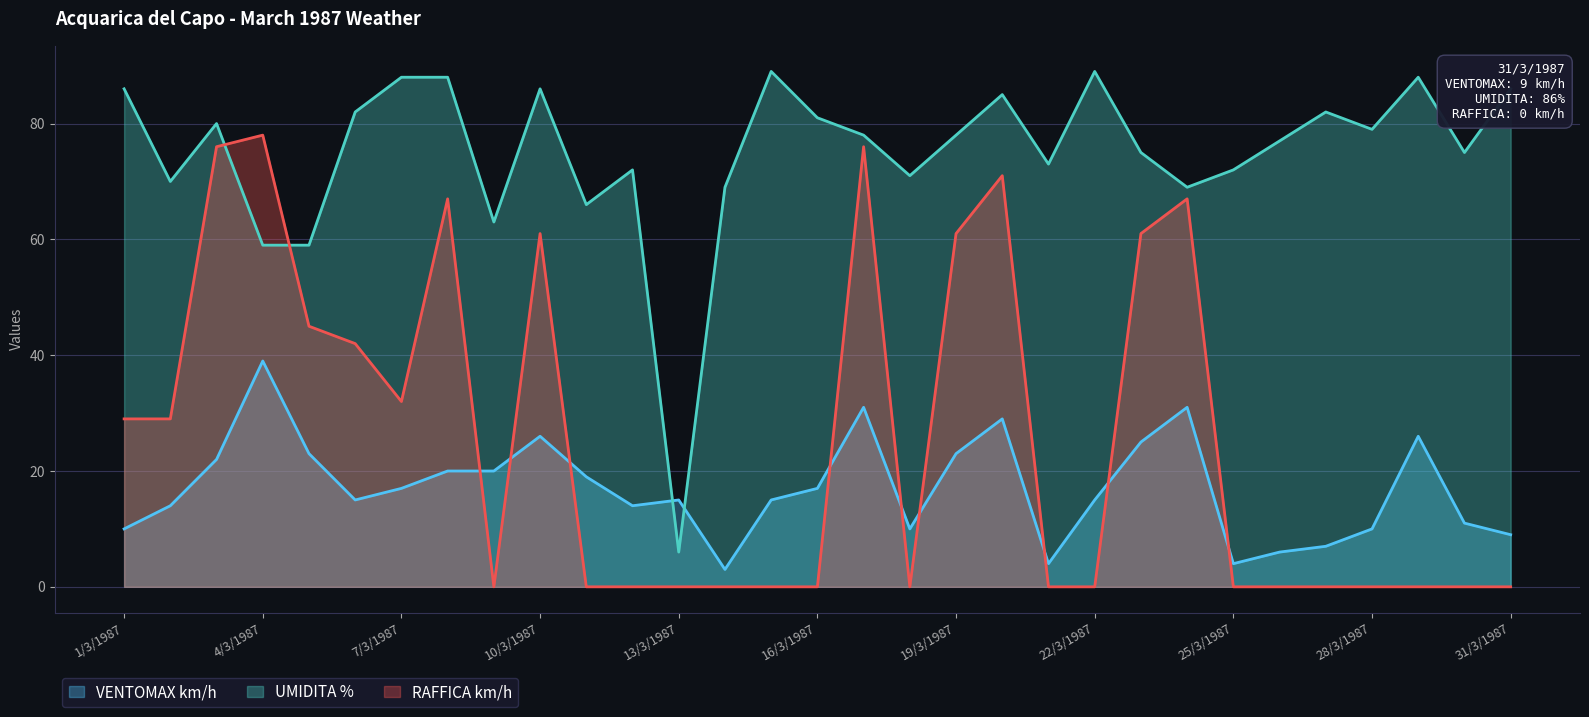

Reading left to right, transcribe all the data shown in this chart.

VENTOMAX km/h: 1/3/1987=10	2/3/1987=14	3/3/1987=22	4/3/1987=39	5/3/1987=23	6/3/1987=15	7/3/1987=17	8/3/1987=20	9/3/1987=20	10/3/1987=26	11/3/1987=19	12/3/1987=14	13/3/1987=15	14/3/1987=3	15/3/1987=15	16/3/1987=17	17/3/1987=31	18/3/1987=10	19/3/1987=23	20/3/1987=29	21/3/1987=4	22/3/1987=15	23/3/1987=25	24/3/1987=31	25/3/1987=4	26/3/1987=6	27/3/1987=7	28/3/1987=10	29/3/1987=26	30/3/1987=11	31/3/1987=9
UMIDITA %: 1/3/1987=86	2/3/1987=70	3/3/1987=80	4/3/1987=59	5/3/1987=59	6/3/1987=82	7/3/1987=88	8/3/1987=88	9/3/1987=63	10/3/1987=86	11/3/1987=66	12/3/1987=72	13/3/1987=6	14/3/1987=69	15/3/1987=89	16/3/1987=81	17/3/1987=78	18/3/1987=71	19/3/1987=78	20/3/1987=85	21/3/1987=73	22/3/1987=89	23/3/1987=75	24/3/1987=69	25/3/1987=72	26/3/1987=77	27/3/1987=82	28/3/1987=79	29/3/1987=88	30/3/1987=75	31/3/1987=86
RAFFICA km/h: 1/3/1987=29	2/3/1987=29	3/3/1987=76	4/3/1987=78	5/3/1987=45	6/3/1987=42	7/3/1987=32	8/3/1987=67	9/3/1987=0	10/3/1987=61	11/3/1987=0	12/3/1987=0	13/3/1987=0	14/3/1987=0	15/3/1987=0	16/3/1987=0	17/3/1987=76	18/3/1987=0	19/3/1987=61	20/3/1987=71	21/3/1987=0	22/3/1987=0	23/3/1987=61	24/3/1987=67	25/3/1987=0	26/3/1987=0	27/3/1987=0	28/3/1987=0	29/3/1987=0	30/3/1987=0	31/3/1987=0